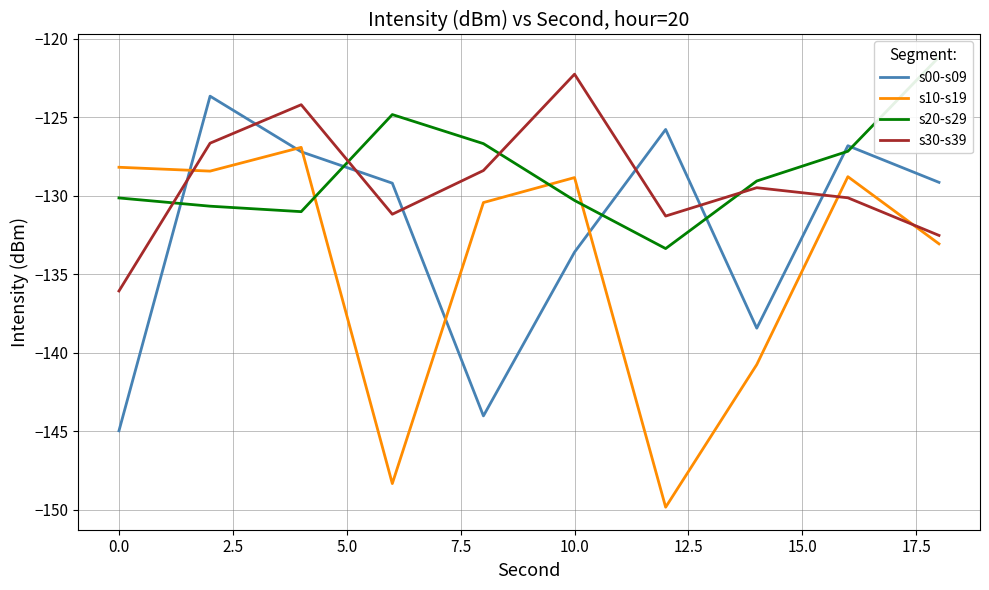

True or false: s30-s39 and s10-s19 cross at least once.

True